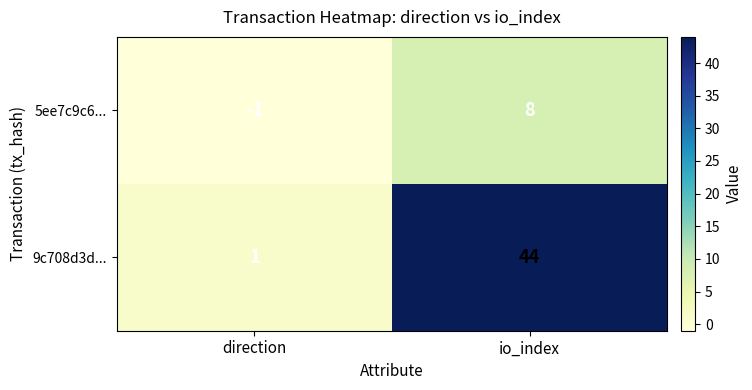

Rank the series by their average value, from lowest to highest.

5ee7c9c6..., 9c708d3d...